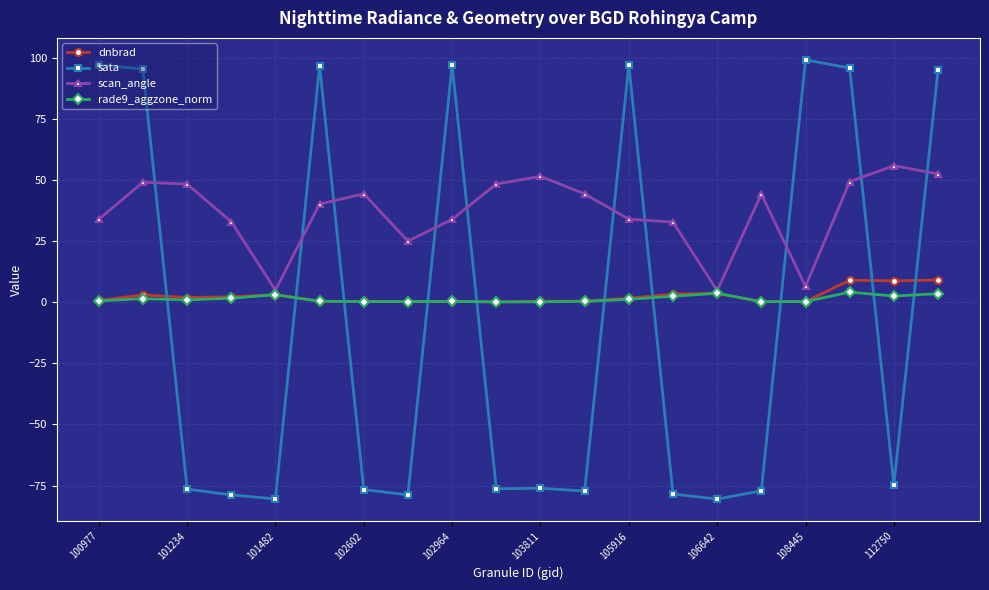

What is the value of the scan_angle point at the 2nd from the left?

49.1